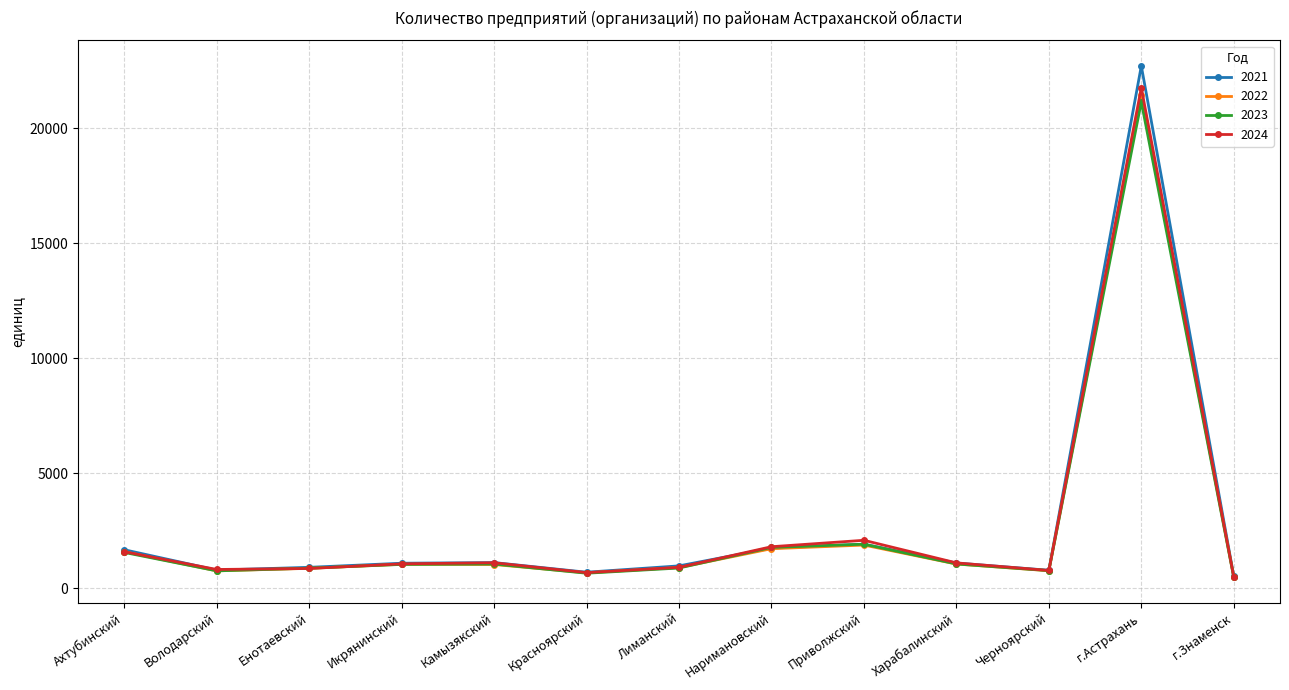

What is the label of the 4th point from the right?

Харабалинский